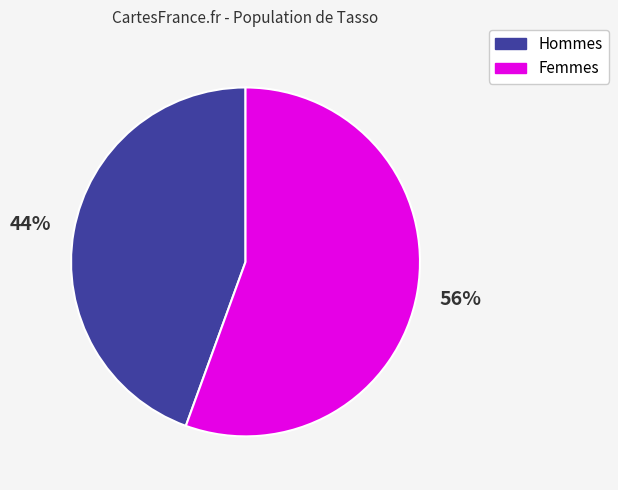

Rank the categories by value from lowest to highest.

Hommes, Femmes